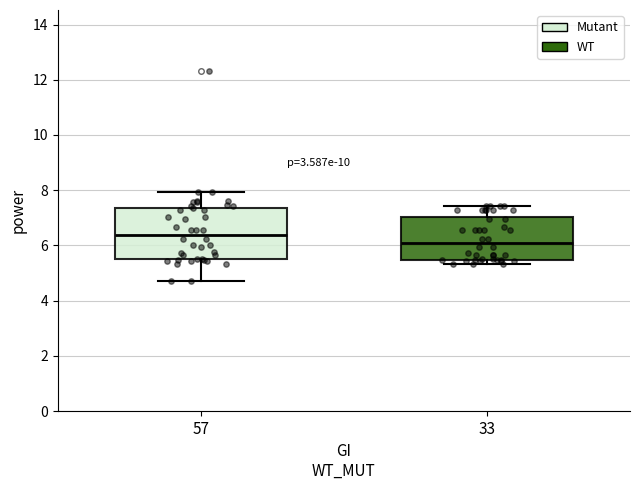

Which box's median line is the highest?

57